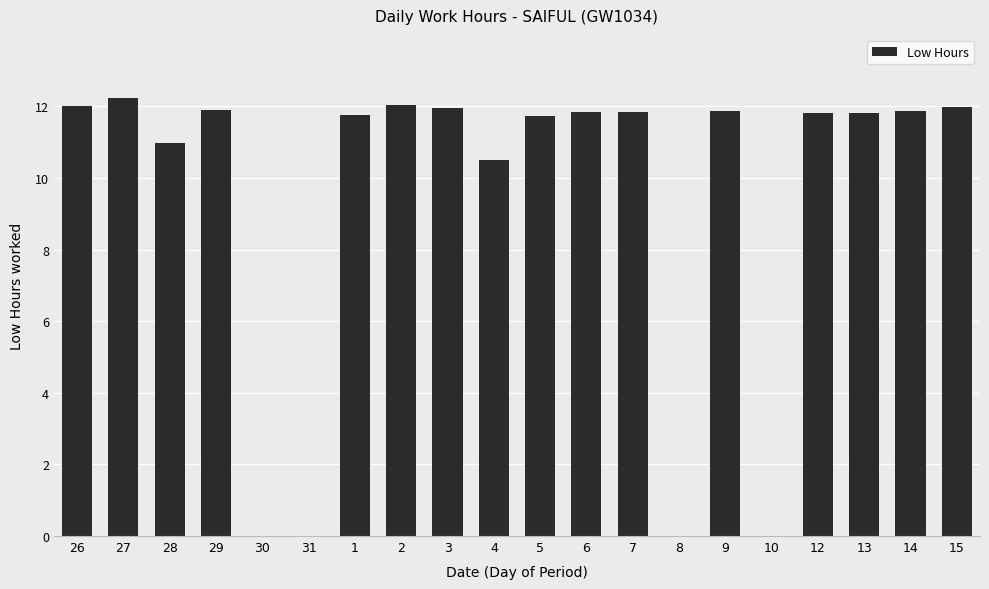

Count the number of categories in the chart.

20